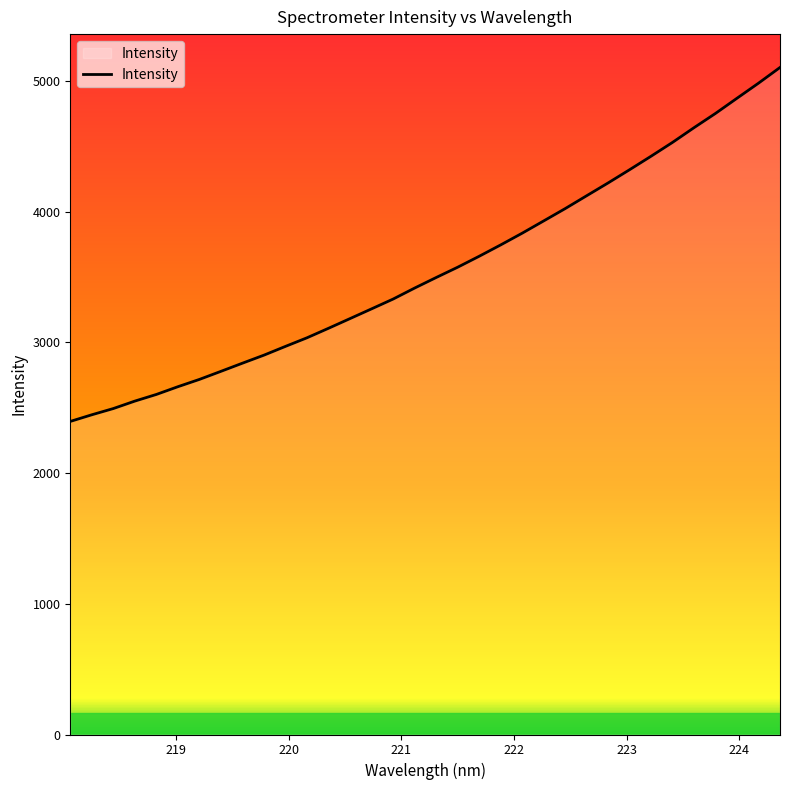

What is the minimum value shown in the chart?

2394.6